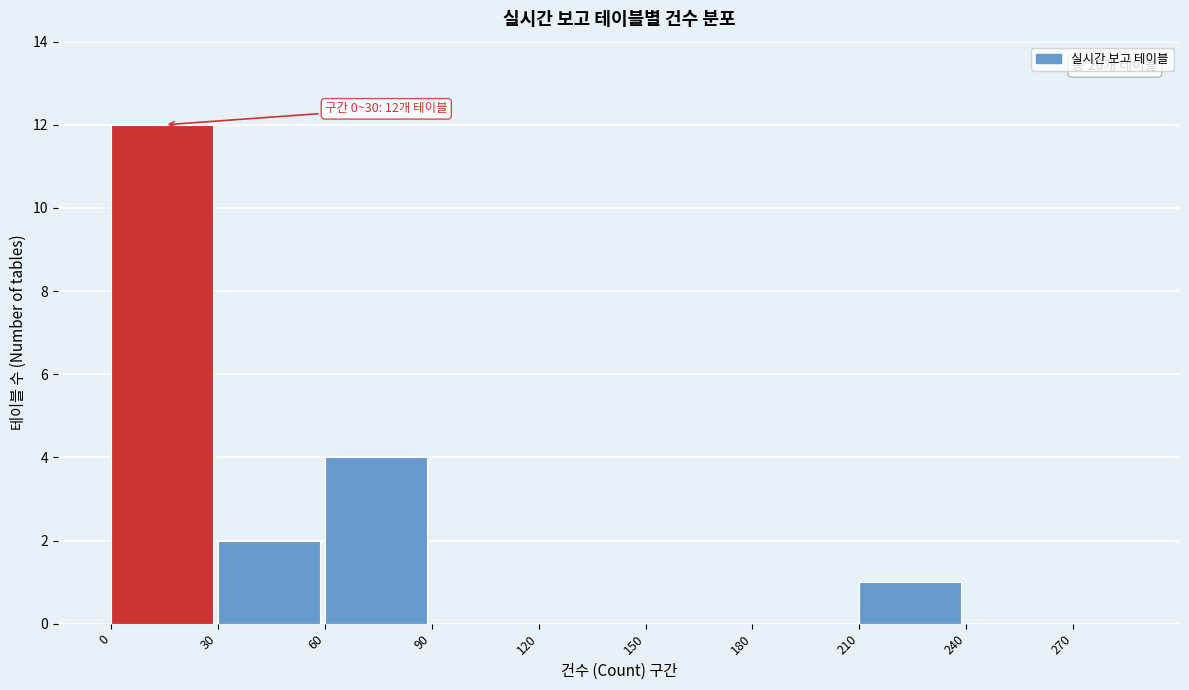

Reading left to right, what are all the values shown in this chart?

0=12	30=2	60=4	90=0	120=0	150=0	180=0	210=1	240=0	270=0